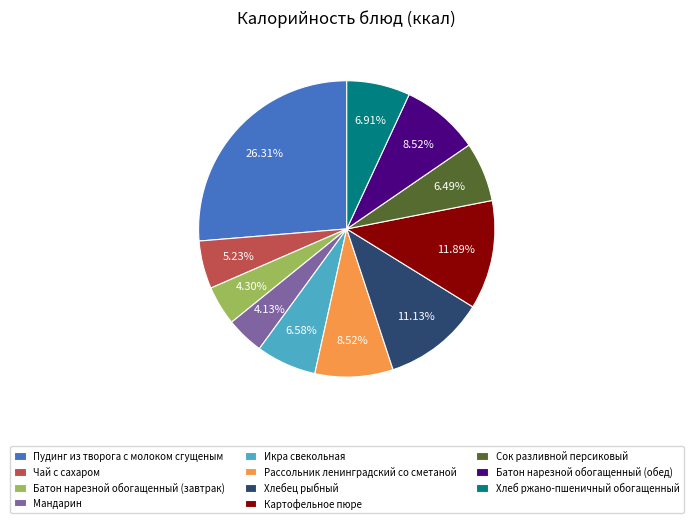

How many slices are in this pie chart?

11